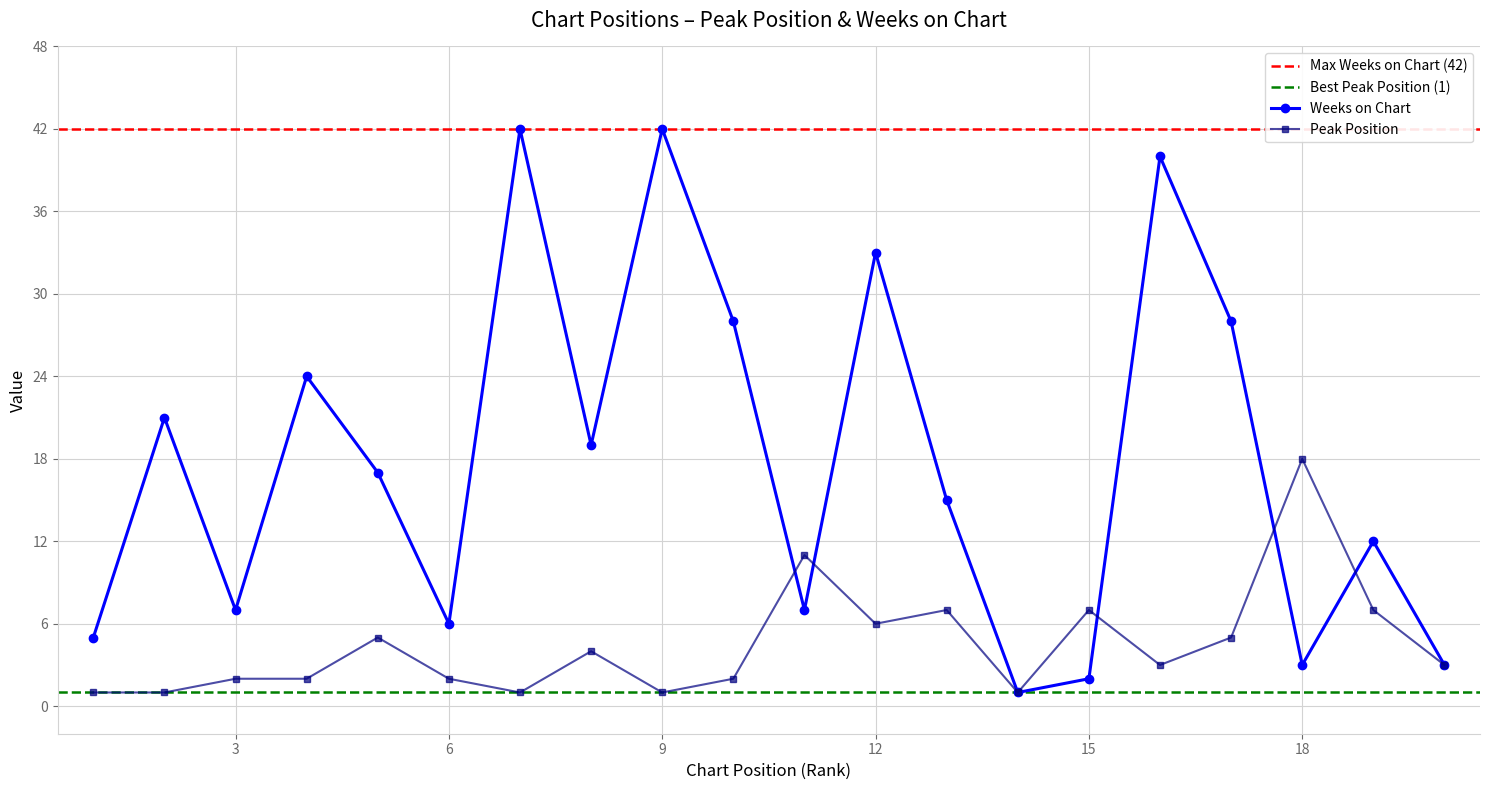

What is the total value across all series at 2?

22